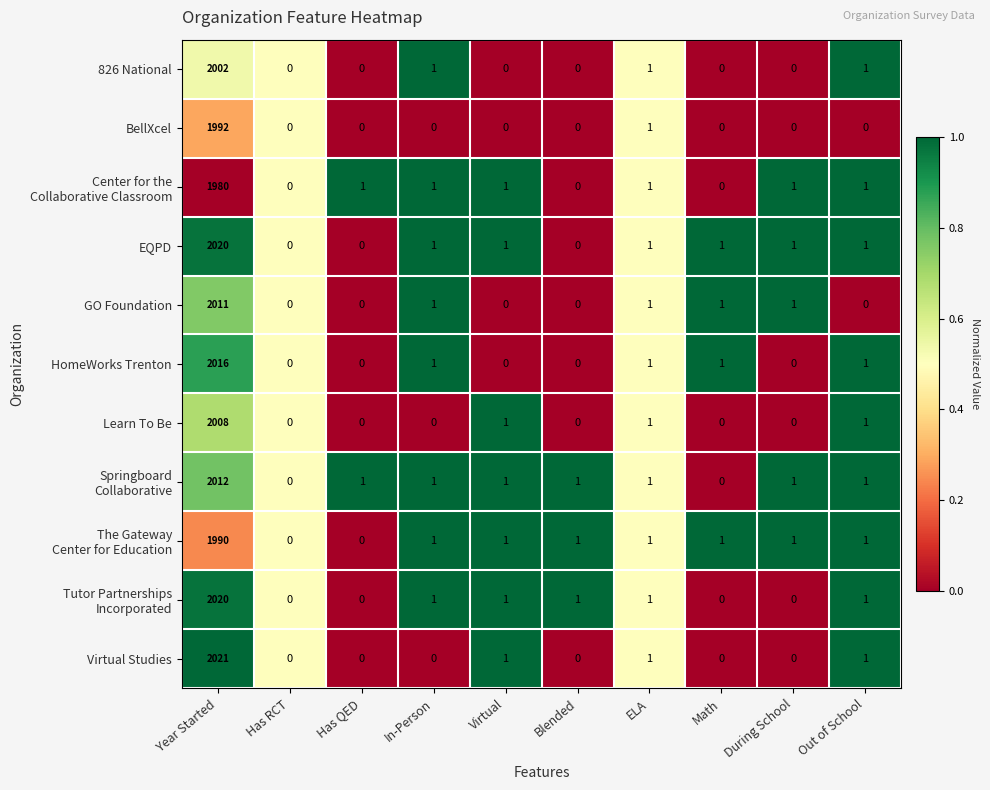

What is the total value across all series at In-Person?

8